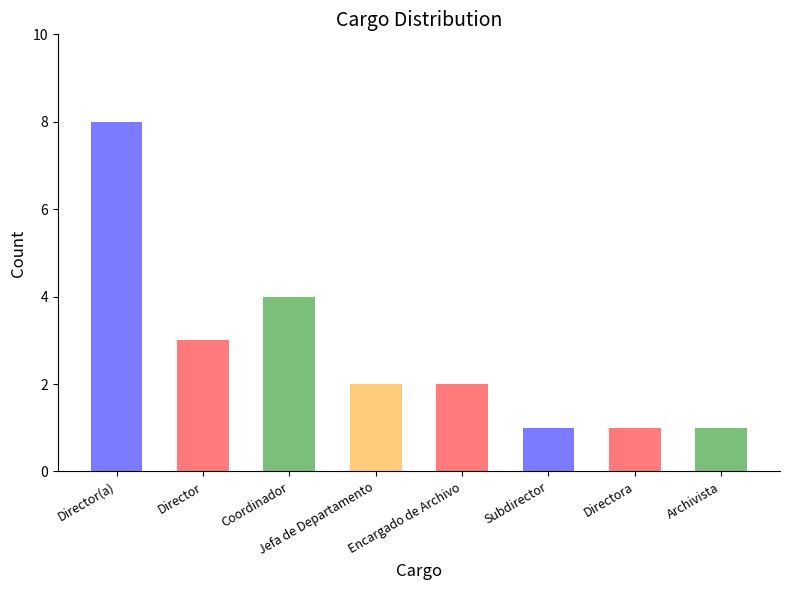

What is the label of the 7th bar from the left?

Directora